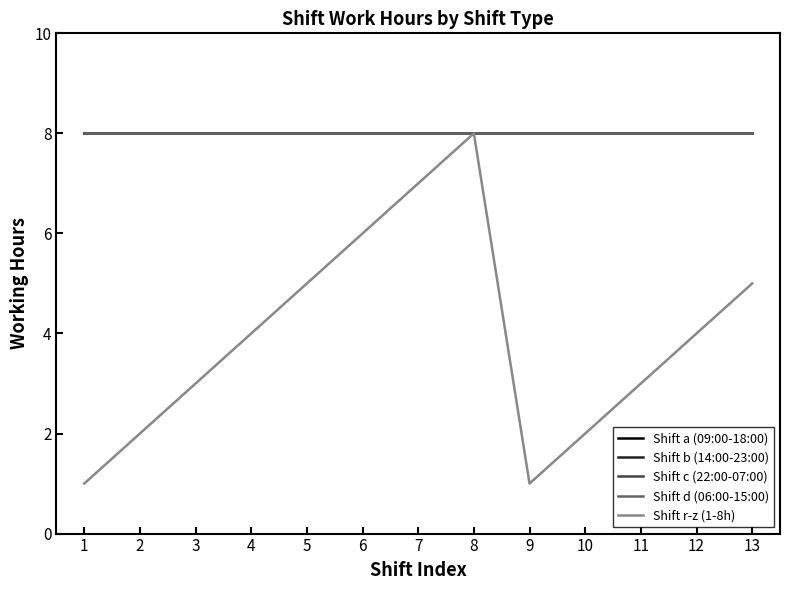

What is the highest value of the Shift c (22:00-07:00) series?

8